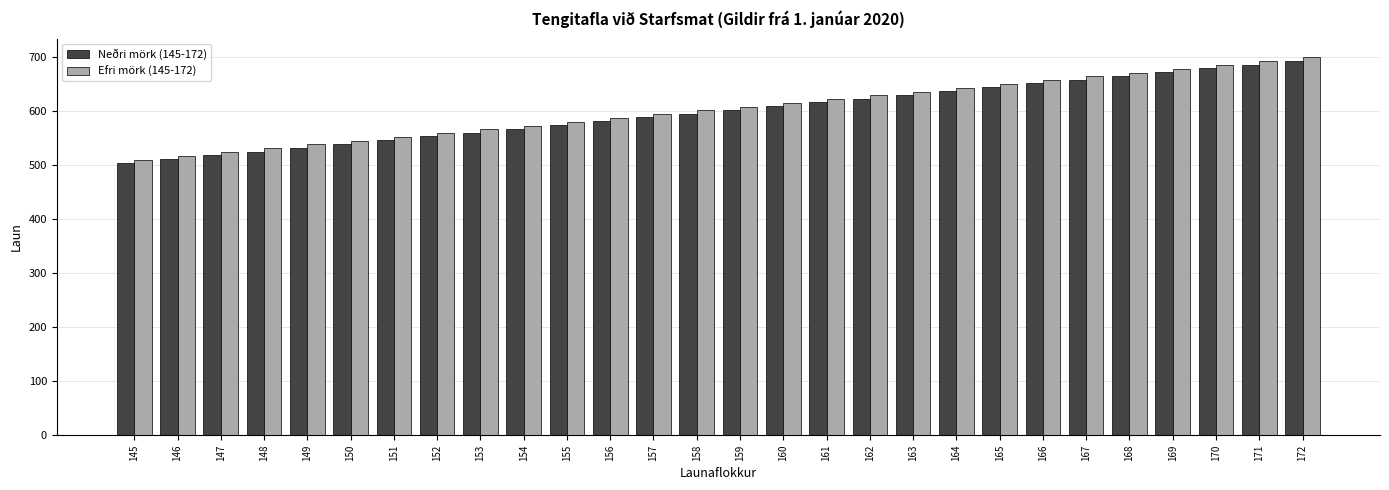

Count the number of data series in this chart.

2